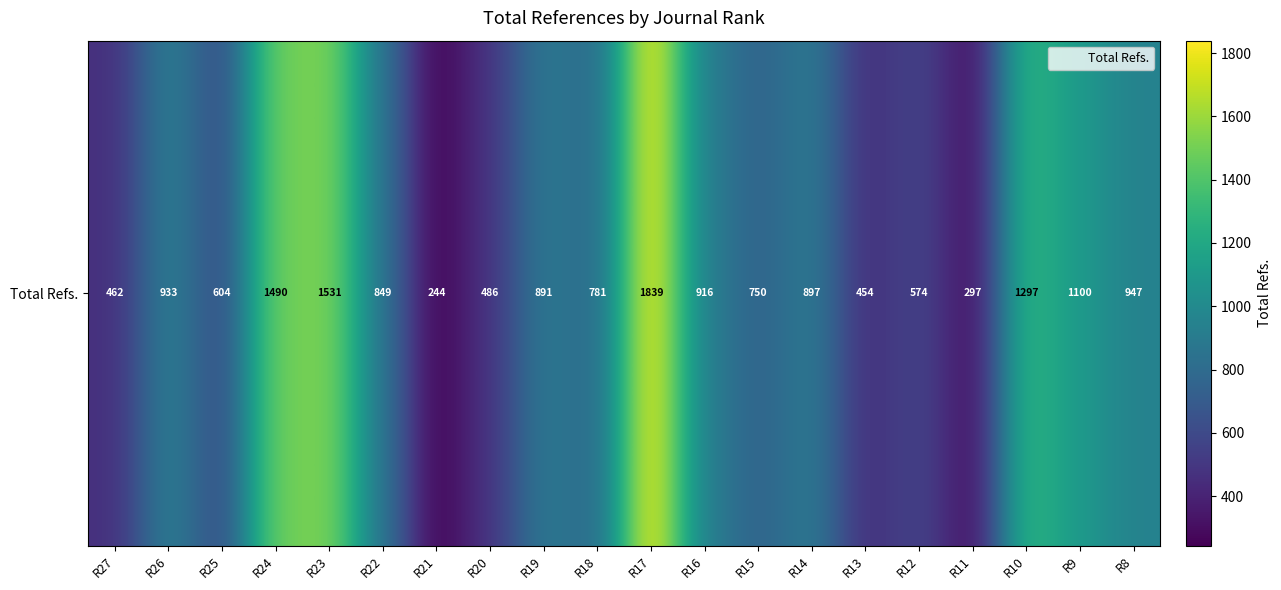

What is the change in value from R14 to R9?

+203